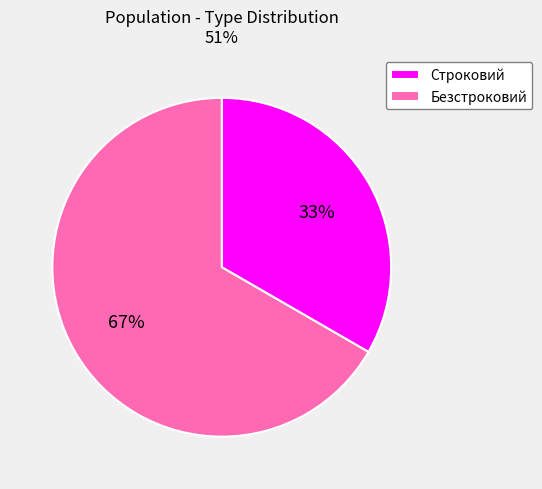

Is the sum of Строковий and Безстроковий greater than half?

Yes